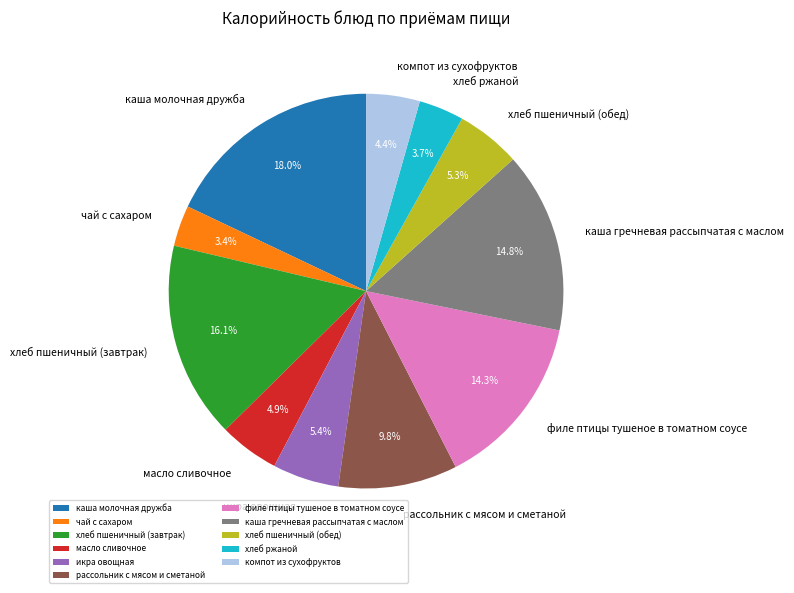

Which category has the biggest portion of the pie?

каша молочная дружба